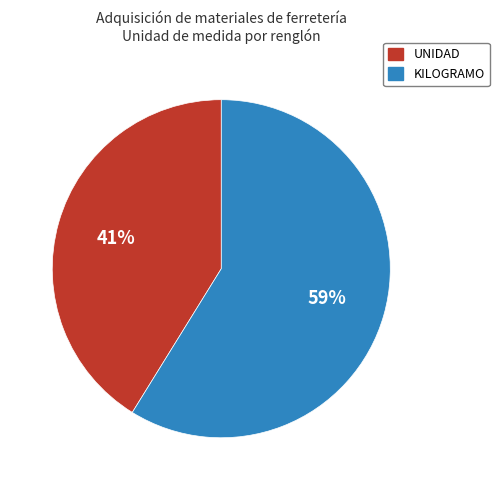

Do UNIDAD and KILOGRAMO together represent more than half of the pie?

Yes